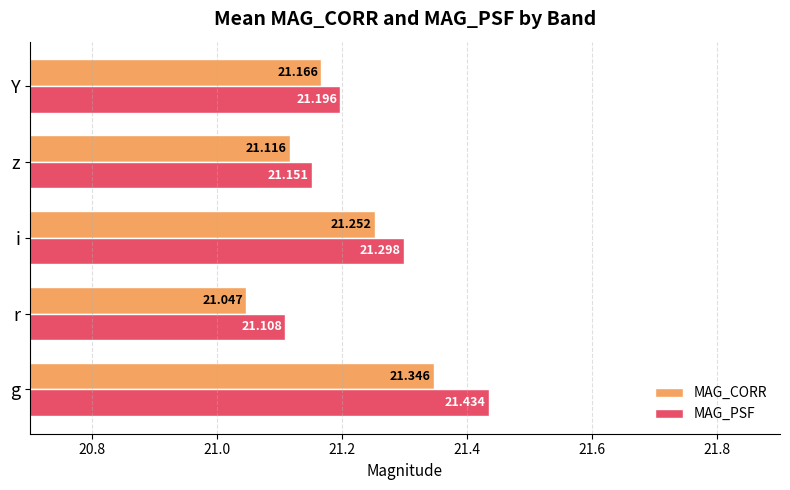

At which label is MAG_PSF closest to 21?

r